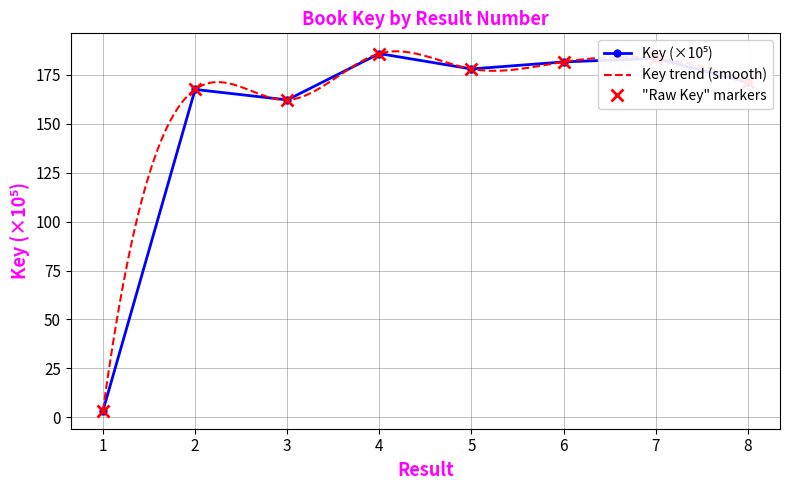

List the labels in order of value, largest first.

4, 7, 6, 5, 8, 2, 3, 1